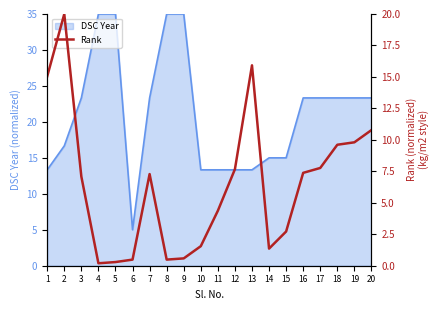

At which category does the chart reach its minimum across all series?

4